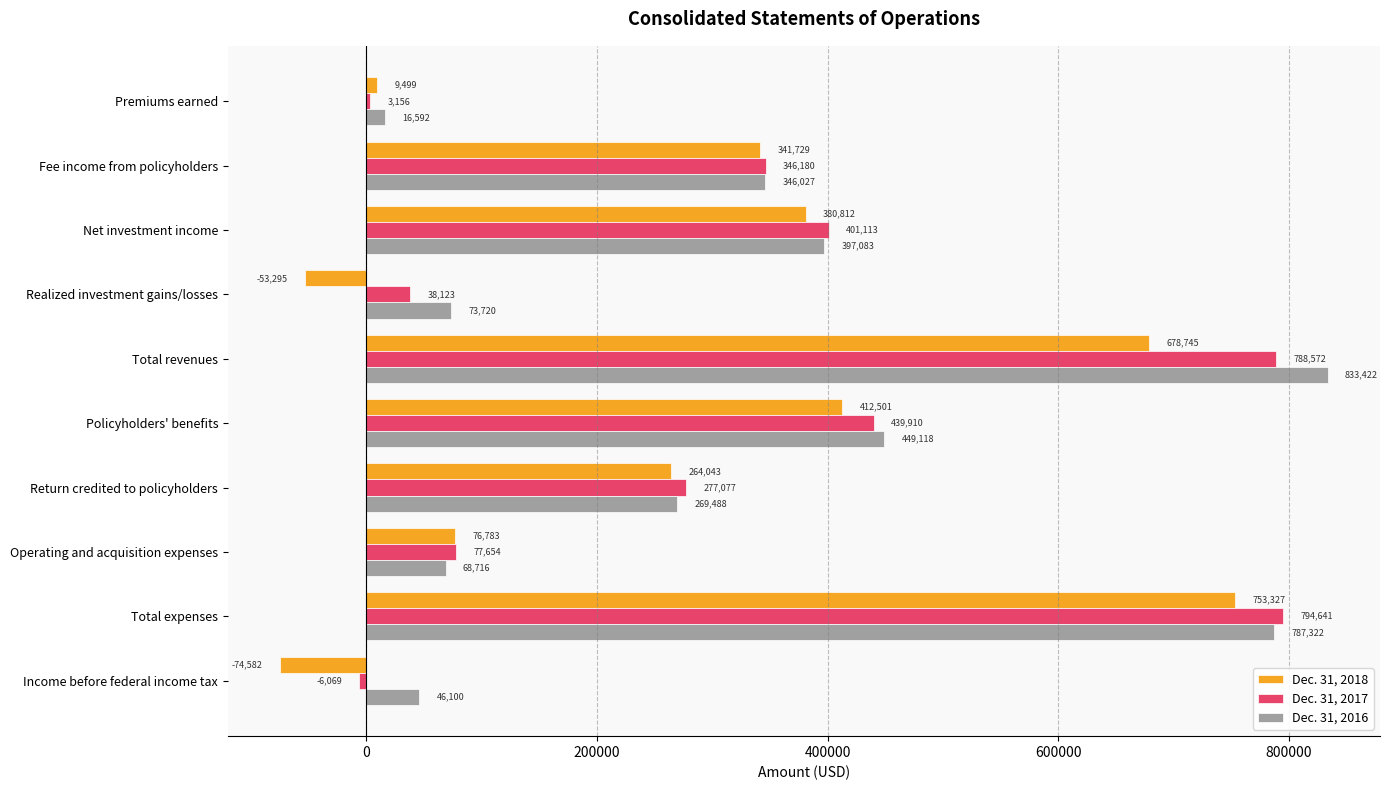

How many distinct data groups are displayed?

3